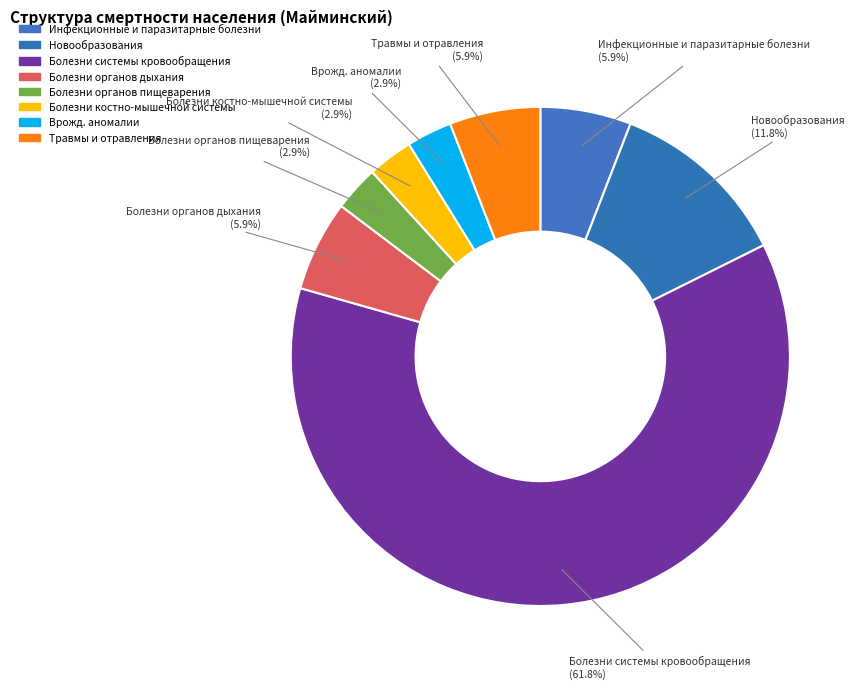

Count the number of slices in the pie.

8